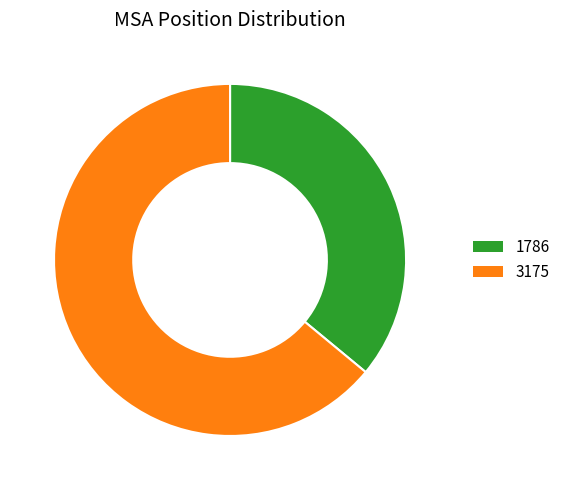

What is the largest slice in the pie chart?

3175